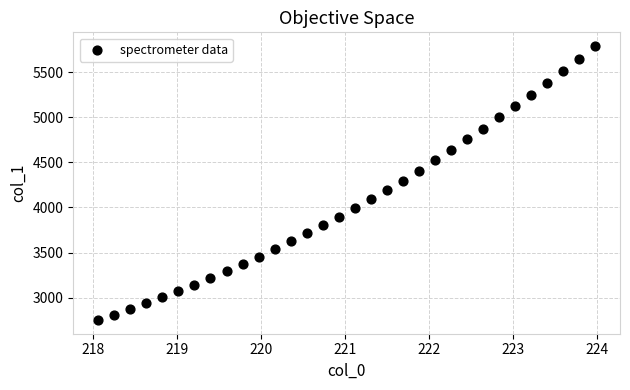

What is the range of Y values (max minus min)?

3036.6